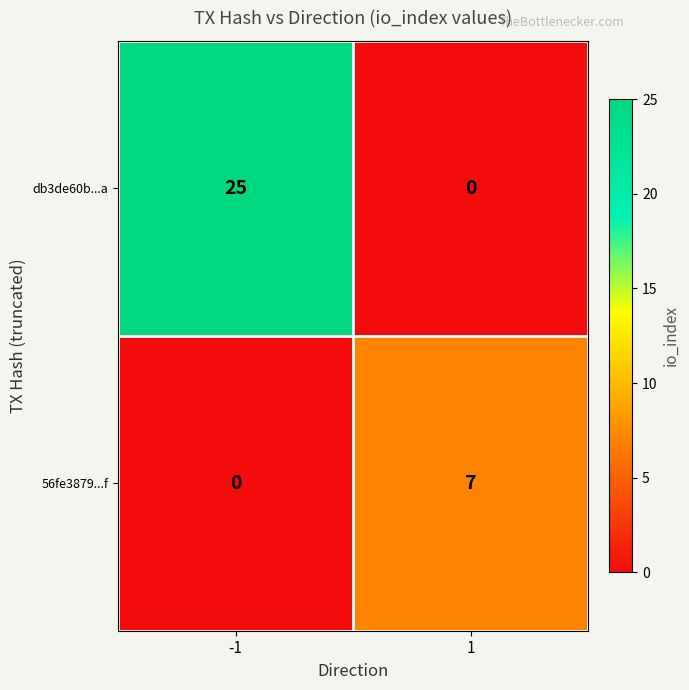

List the series in order of their overall mean, highest first.

db3de60b...a, 56fe3879...f